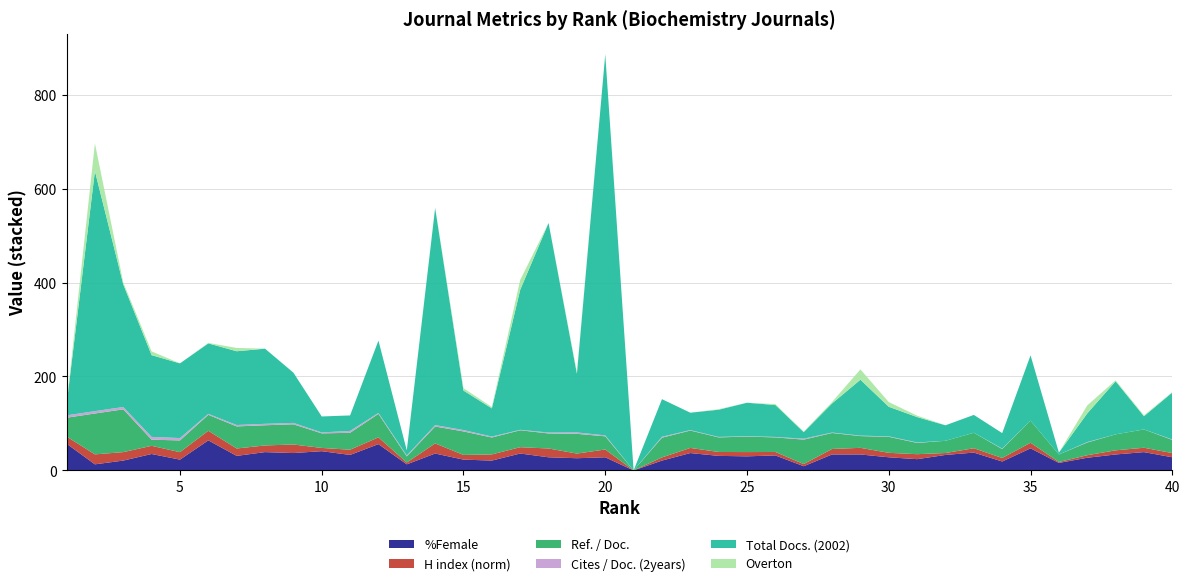

Reading left to right, extract all data points from this chart.

%Female: 57.0	13.0	21.0	35.0	23.0	64.0	31.0	39.0	37.0	41.0	33.0	56.0	13.0	36.0	23.0	21.0	36.0	28.0	26.0	28.0	0.0	21.0	37.0	31.0	30.0	32.0	9.0	34.0	34.0	28.0	24.0	33.0	38.0	19.0	47.0	16.0	27.0	34.0	39.0	28.0
H index (norm): 15.2	21.2	18.0	17.4	15.9	20.4	15.7	14.2	18.2	6.9	11.1	14.4	3.8	21.5	10.0	13.1	13.5	18.7	9.9	16.6	0.0	6.7	10.9	8.3	9.1	7.3	4.6	11.7	14.1	9.5	10.6	4.1	9.2	7.5	11.9	2.0	5.4	8.8	9.3	8.9
Ref. / Doc.: 40.0	87.0	91.0	13.0	25.0	34.0	47.0	43.0	43.0	31.0	36.0	50.0	13.0	36.0	50.0	36.0	36.0	32.0	42.0	28.0	0.0	42.0	37.0	31.0	33.0	31.0	52.0	34.0	25.0	34.0	24.0	26.0	33.0	19.0	47.0	16.0	27.0	34.0	39.0	28.0
Cites / Doc. (2years): 5.0	5.0	5.0	6.0	5.0	2.0	3.0	3.0	3.0	2.0	4.0	2.0	2.0	3.0	3.0	2.0	1.0	2.0	3.0	2.0	0.0	2.0	1.0	1.0	1.0	1.0	2.0	1.0	1.0	1.0	1.0	0.0	0.0	1.0	0.0	0.0	1.0	0.0	0.0	1.0
Total Docs. (2002): 23.0	511.0	261.0	174.0	159.0	150.0	157.0	160.0	107.0	34.0	33.0	154.0	11.0	462.0	84.0	60.0	298.0	446.0	125.0	811.0	0.0	80.0	37.0	58.0	71.0	68.0	14.0	62.0	119.0	63.0	54.0	33.0	38.0	33.0	139.0	4.0	61.0	113.0	28.0	100.0
Overton: 1.0	59.0	4.0	8.0	0.0	1.0	7.0	0.0	0.0	0.0	0.0	0.0	0.0	1.0	5.0	3.0	21.0	0.0	3.0	0.0	0.0	0.0	0.0	1.0	0.0	2.0	1.0	3.0	22.0	10.0	3.0	0.0	0.0	0.0	0.0	0.0	17.0	2.0	2.0	1.0